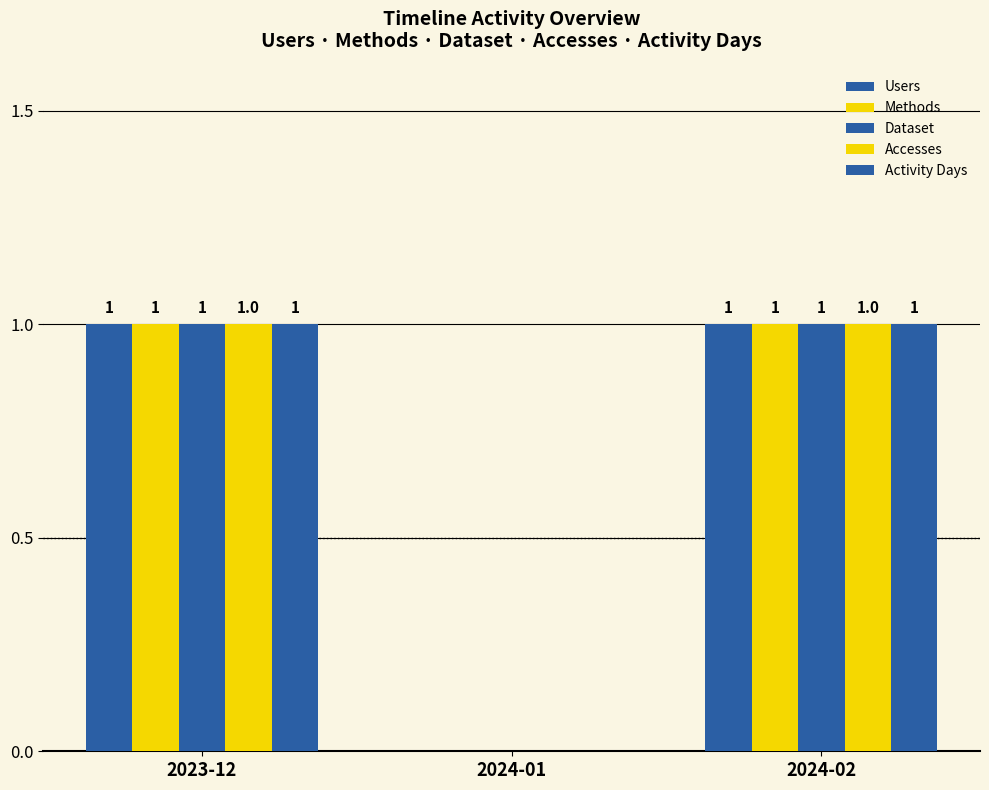

How many distinct data groups are displayed?

5